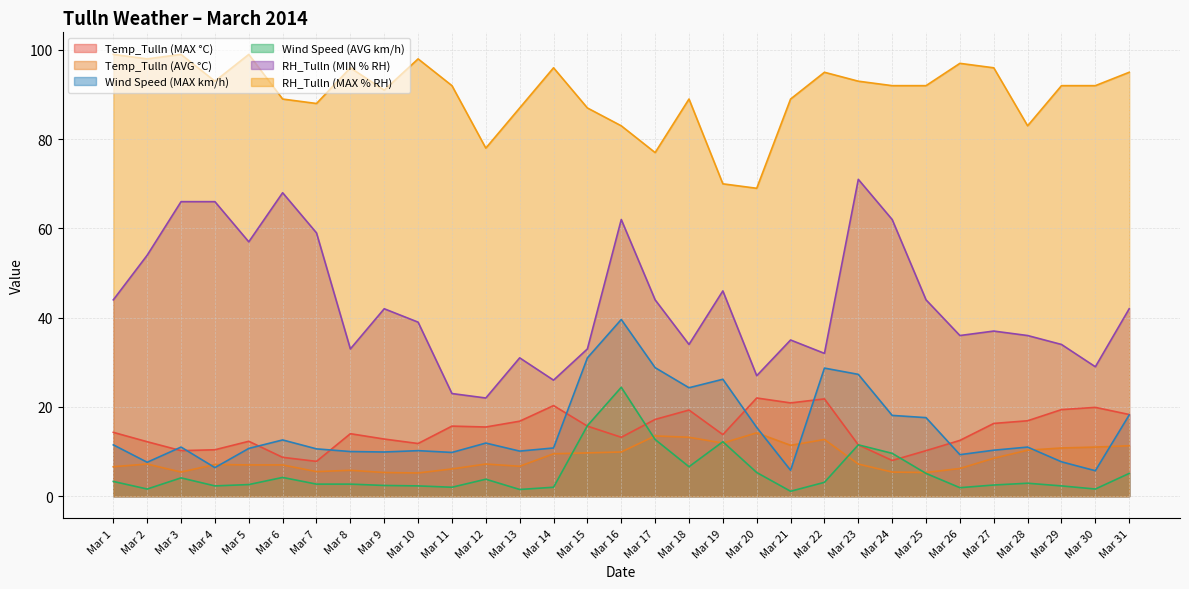

At Mar 27, list the series in order from smallest to largest.

Wind Speed (AVG km/h), Temp_Tulln (AVG °C), Wind Speed (MAX km/h), Temp_Tulln (MAX °C), RH_Tulln (MIN % RH), RH_Tulln (MAX % RH)